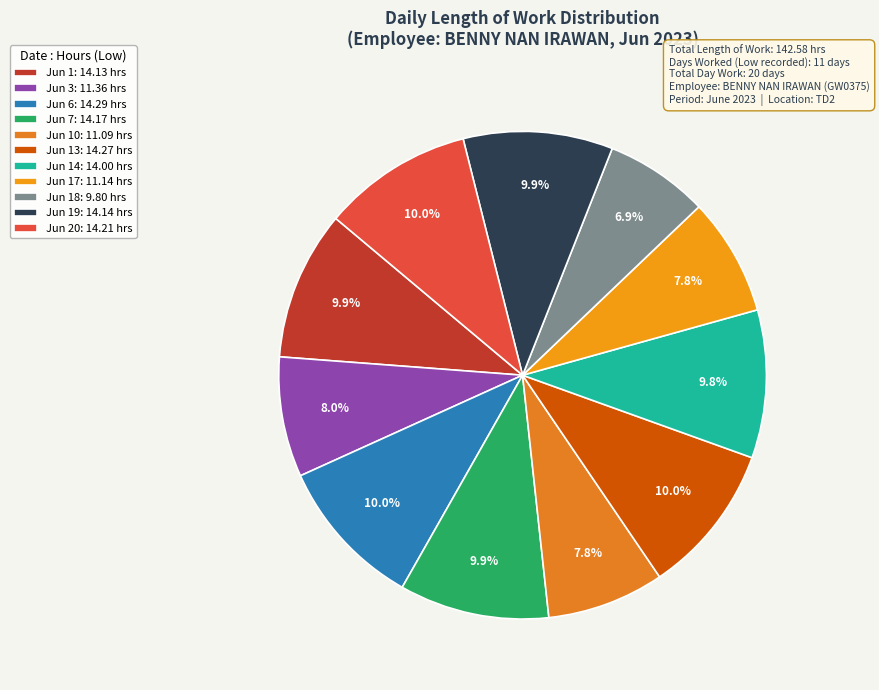

Does any single category account for the majority?

No